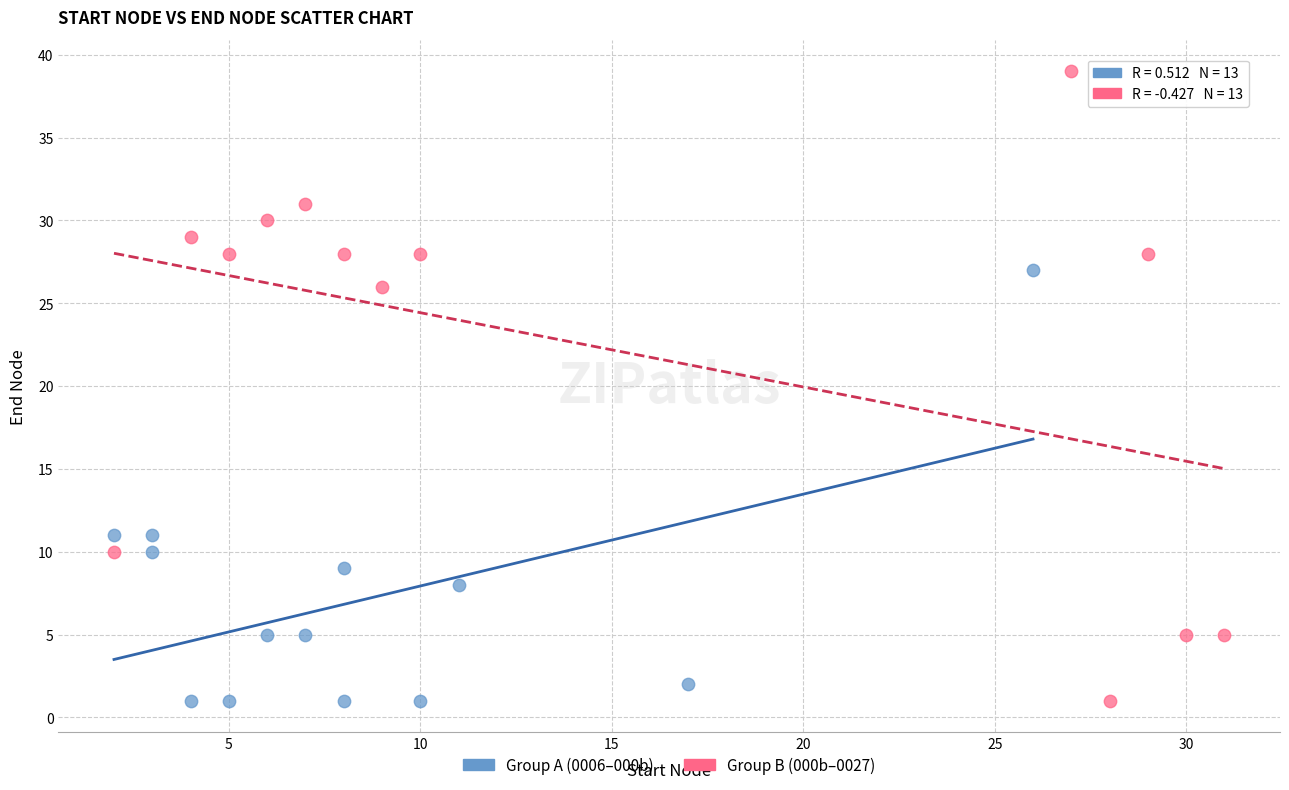

Which series reaches the maximum Y coordinate?

Group B (000b–0027)